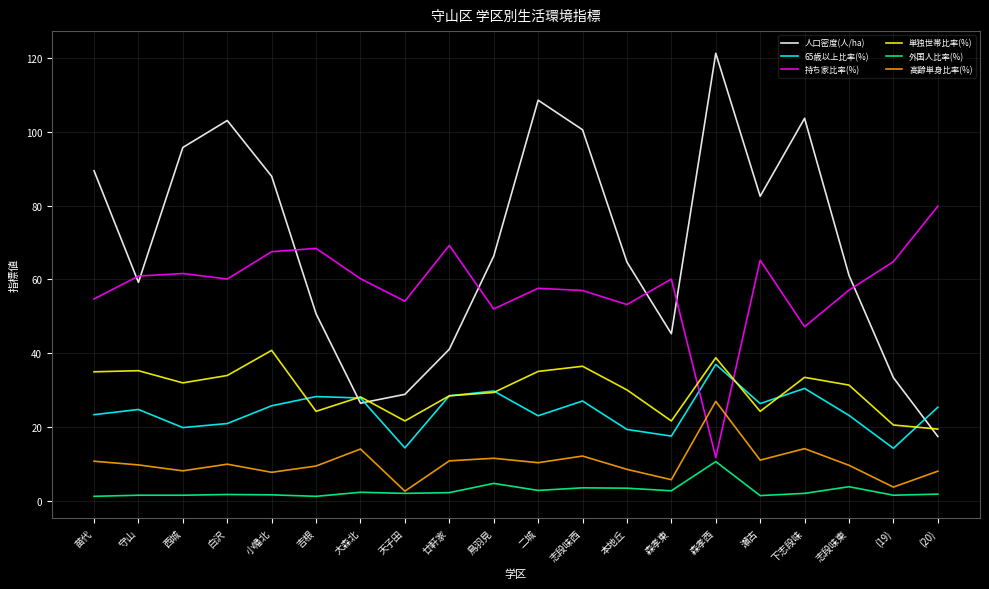

Count the number of categories in the chart.

20